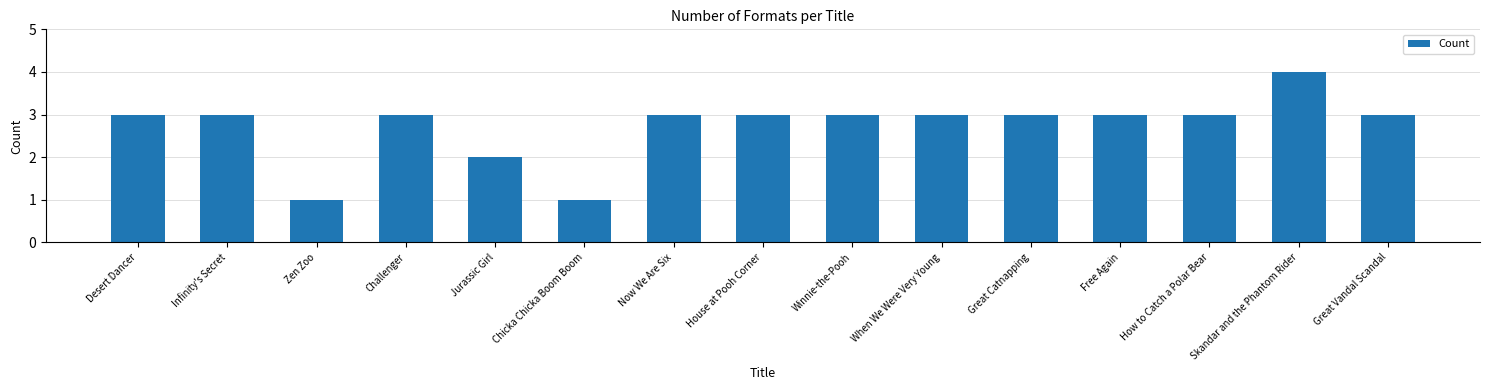

Which has a higher value, Infinity's Secret or Chicka Chicka Boom Boom?

Infinity's Secret